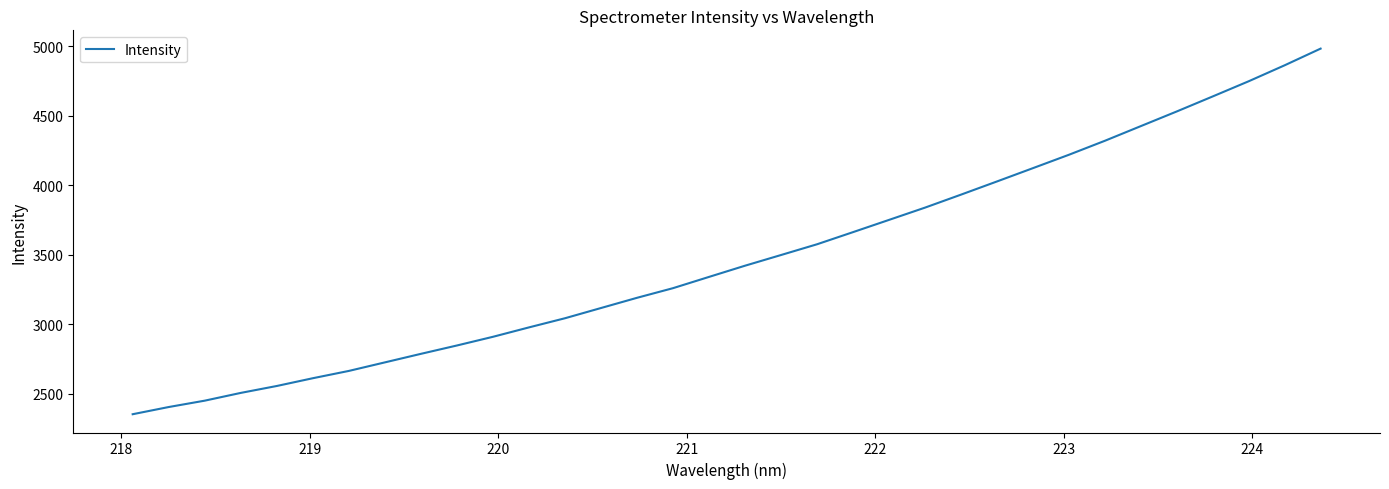

Is this an area chart (filled region under the line)?

No